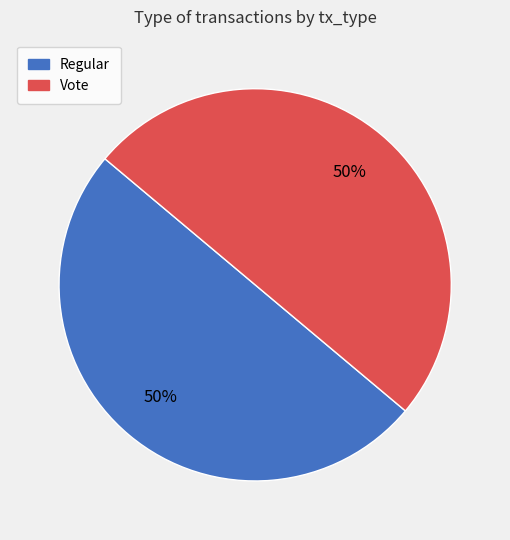

Count the number of slices in the pie.

2